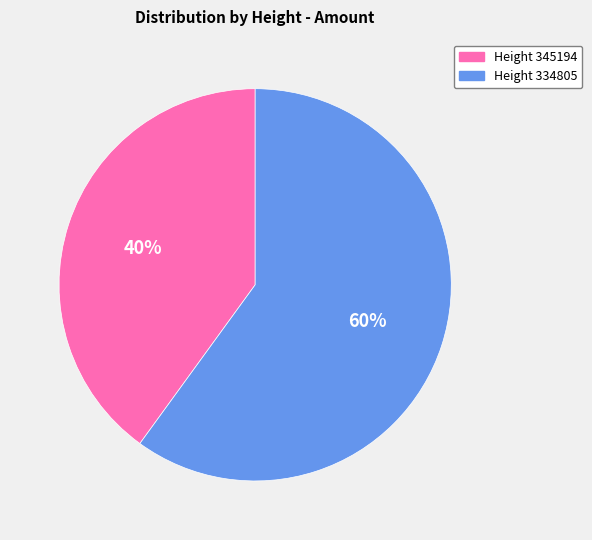

How many segments does this pie chart have?

2